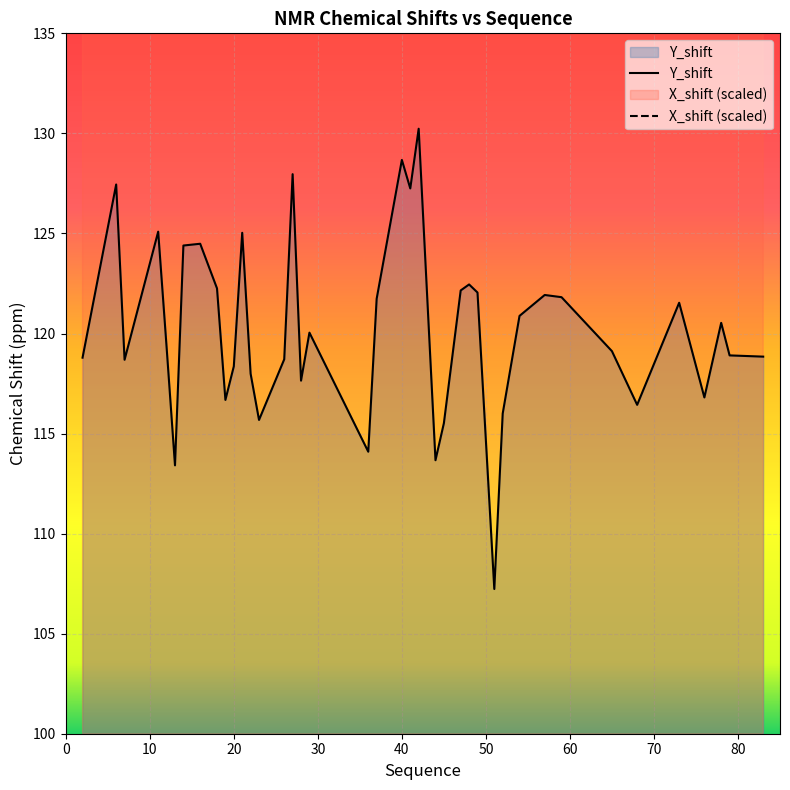

Rank the series by their average value, from highest to lowest.

X_shift, Y_shift